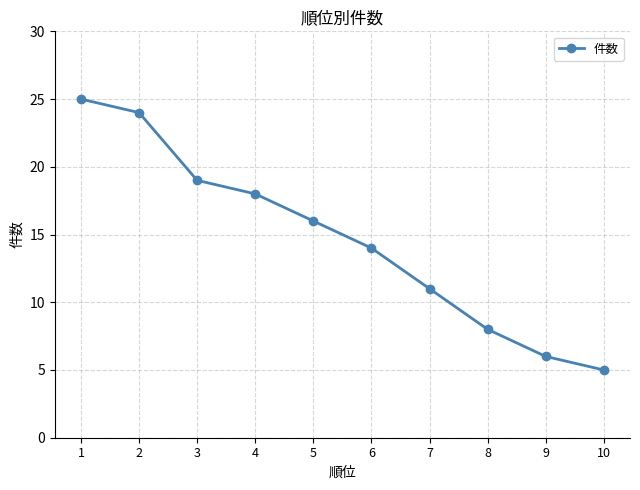

What is the sum of all values?

146